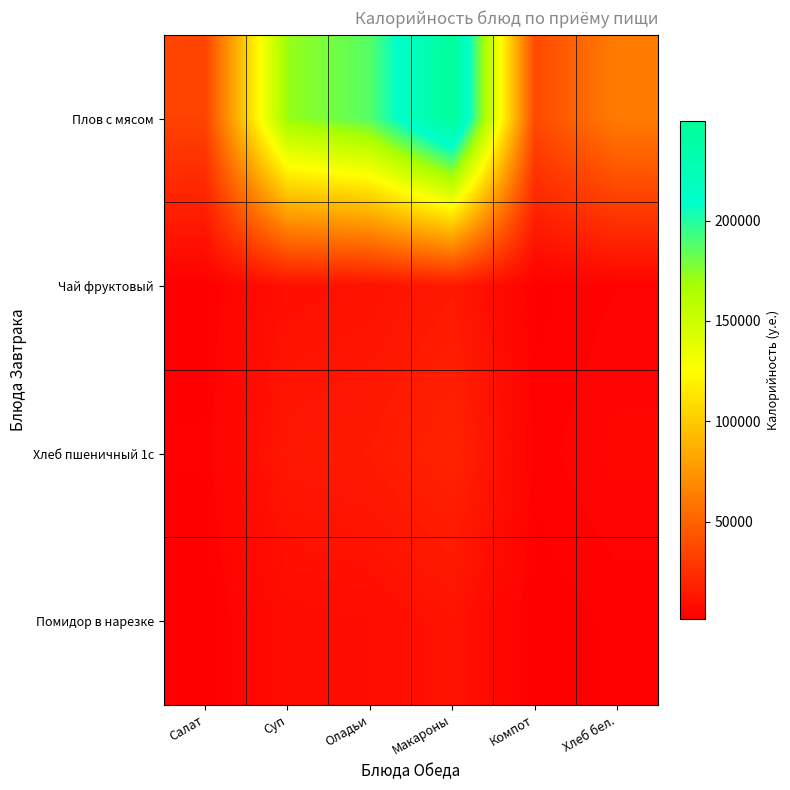

Reading left to right, list all the values displayed in this chart.

Плов с мясом: Салат=34493.2	Суп=171577.0	Оладьи=187490.1	Макароны=249809.0	Компот=38049.2	Хлеб бел.=62496.7
Чай фруктовый: Салат=1901.2	Суп=9457.0	Оладьи=10334.1	Макароны=13769.0	Компот=2097.2	Хлеб бел.=3444.7
Хлеб пшеничный 1с: Салат=2622.5	Суп=13044.9	Оладьи=14254.7	Макароны=18992.8	Компот=2892.9	Хлеб бел.=4751.6
Помидор в нарезке: Салат=1513.2	Суп=7527.0	Оладьи=8225.1	Макароны=10959.0	Компот=1669.2	Хлеб бел.=2741.7